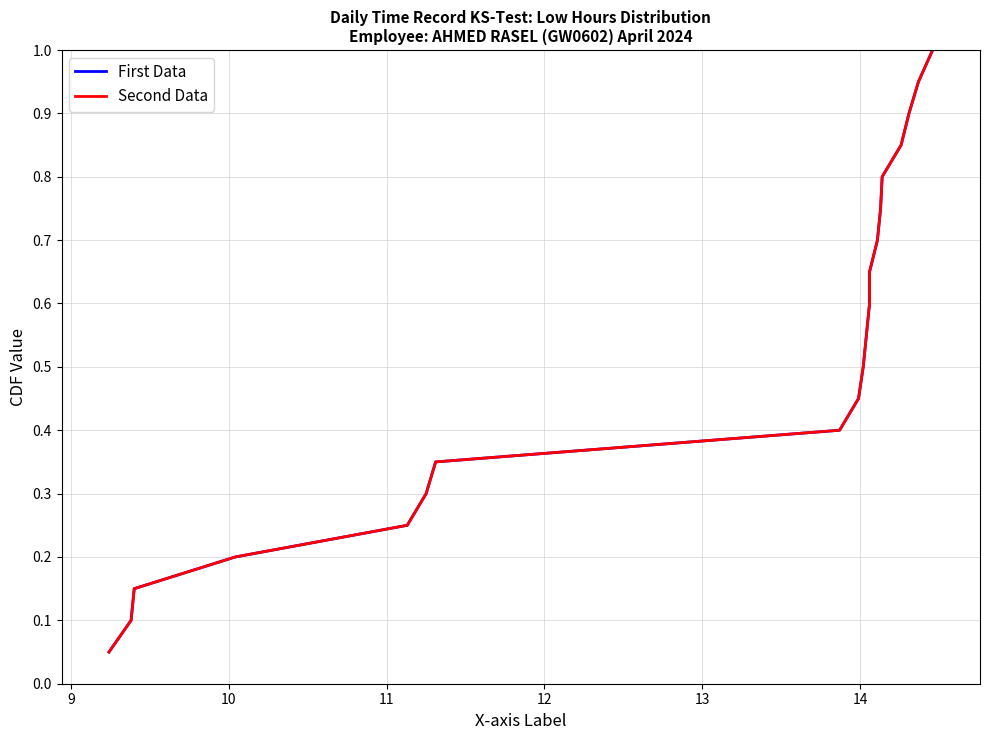

Is the value of Second Data at 15 greater than the value of First Data at 15?

No